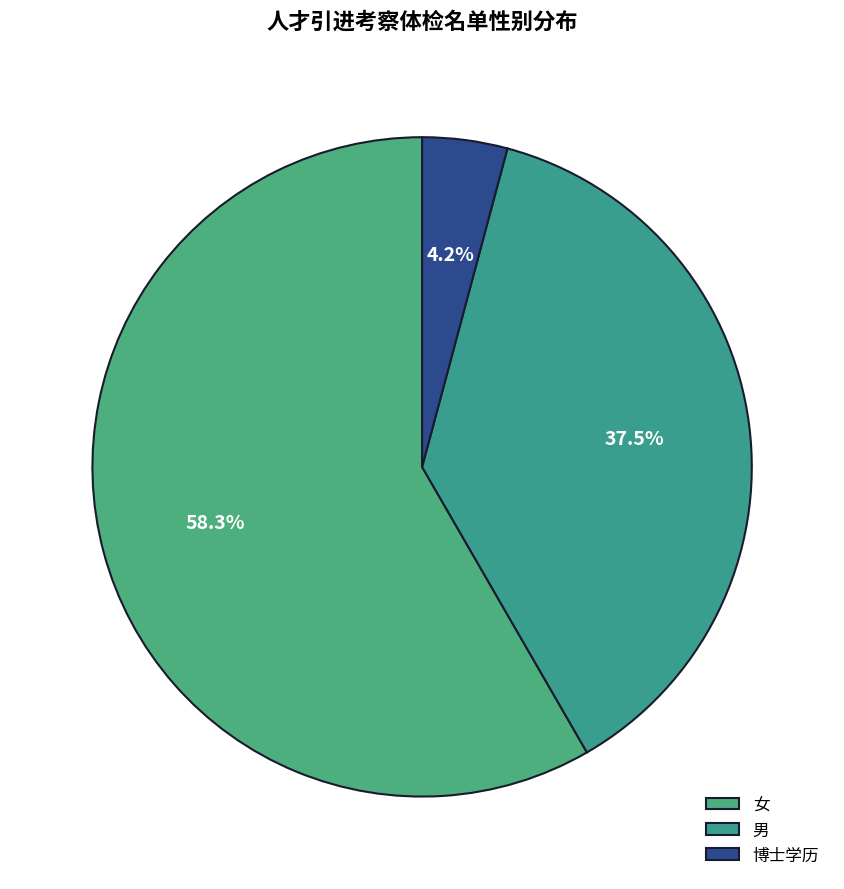

The 女 slice represents 38% of the pie. True or false?

False